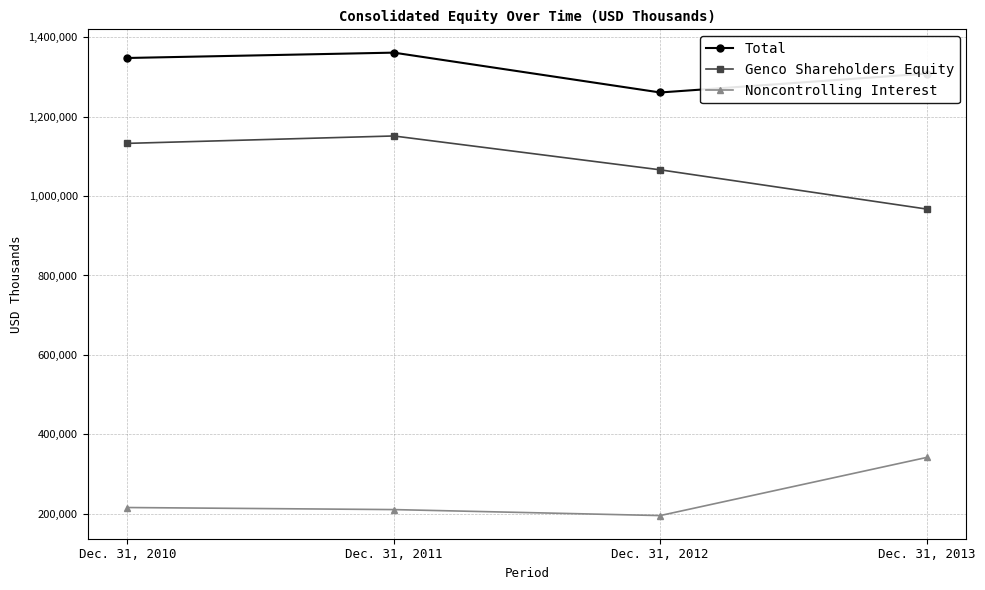

True or false: Noncontrolling Interest and Total intersect in this chart.

False